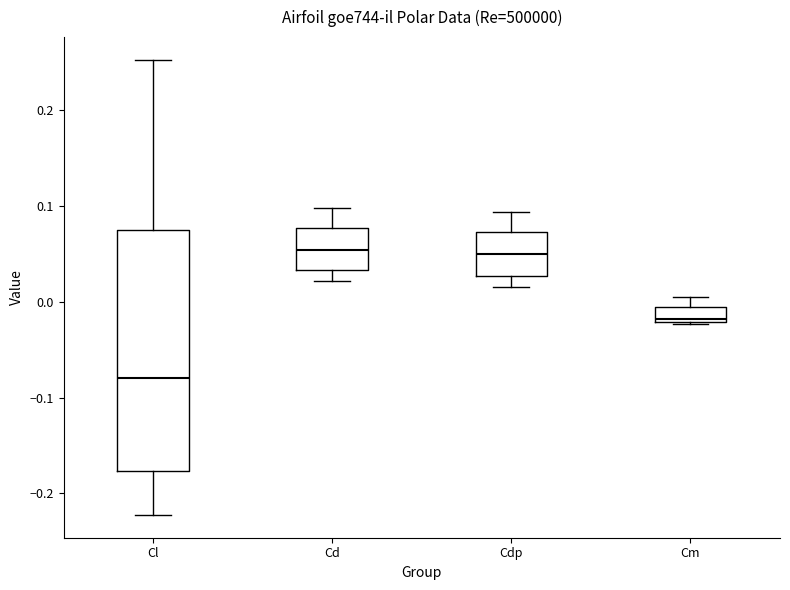

Where does the median line of the box for Cdp sit on the y-axis? The values are not printed on the chart, so give them approximately, as read against the axis.

0.05